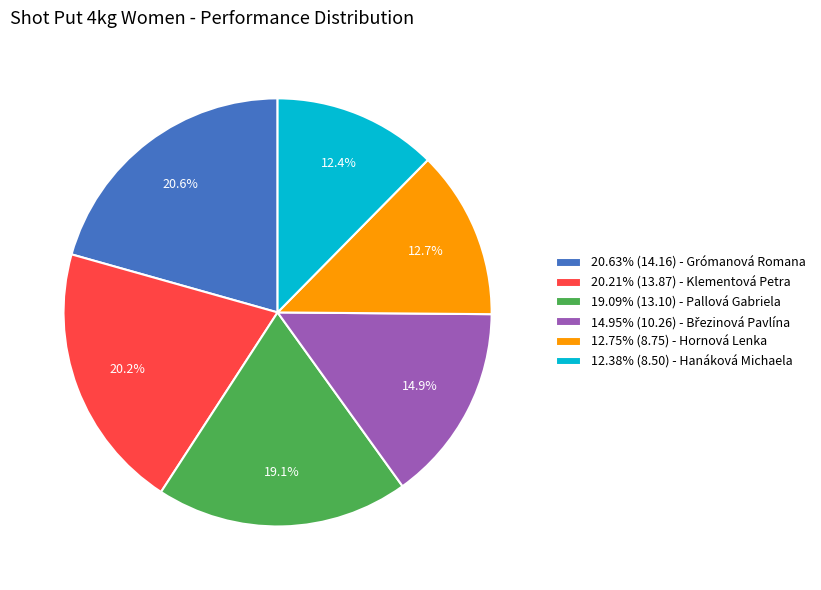

Approximately how many times larger is the value at 12.38% (8.50) - Hanáková Michaela compared to 20.63% (14.16) - Grómanová Romana?

0.6